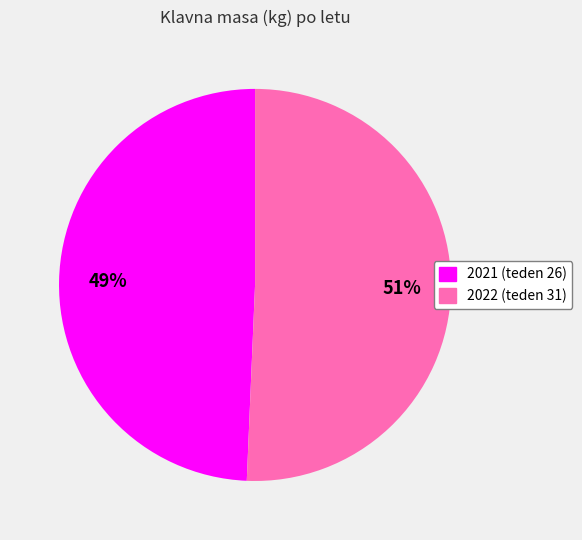

Is there any slice that represents more than half of the pie?

Yes